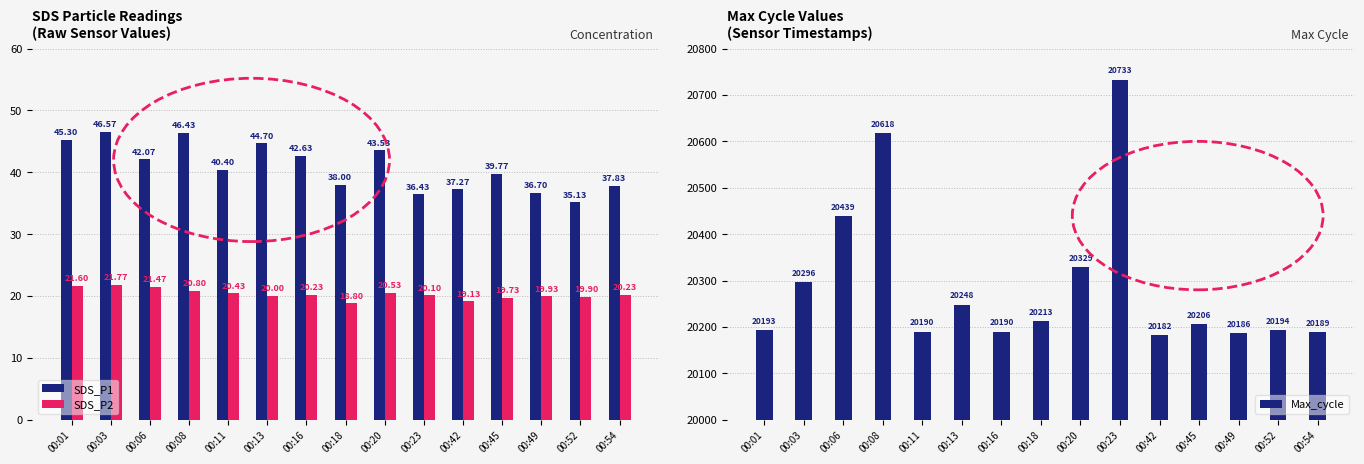

At which category is the sum across all series the highest?

00:23